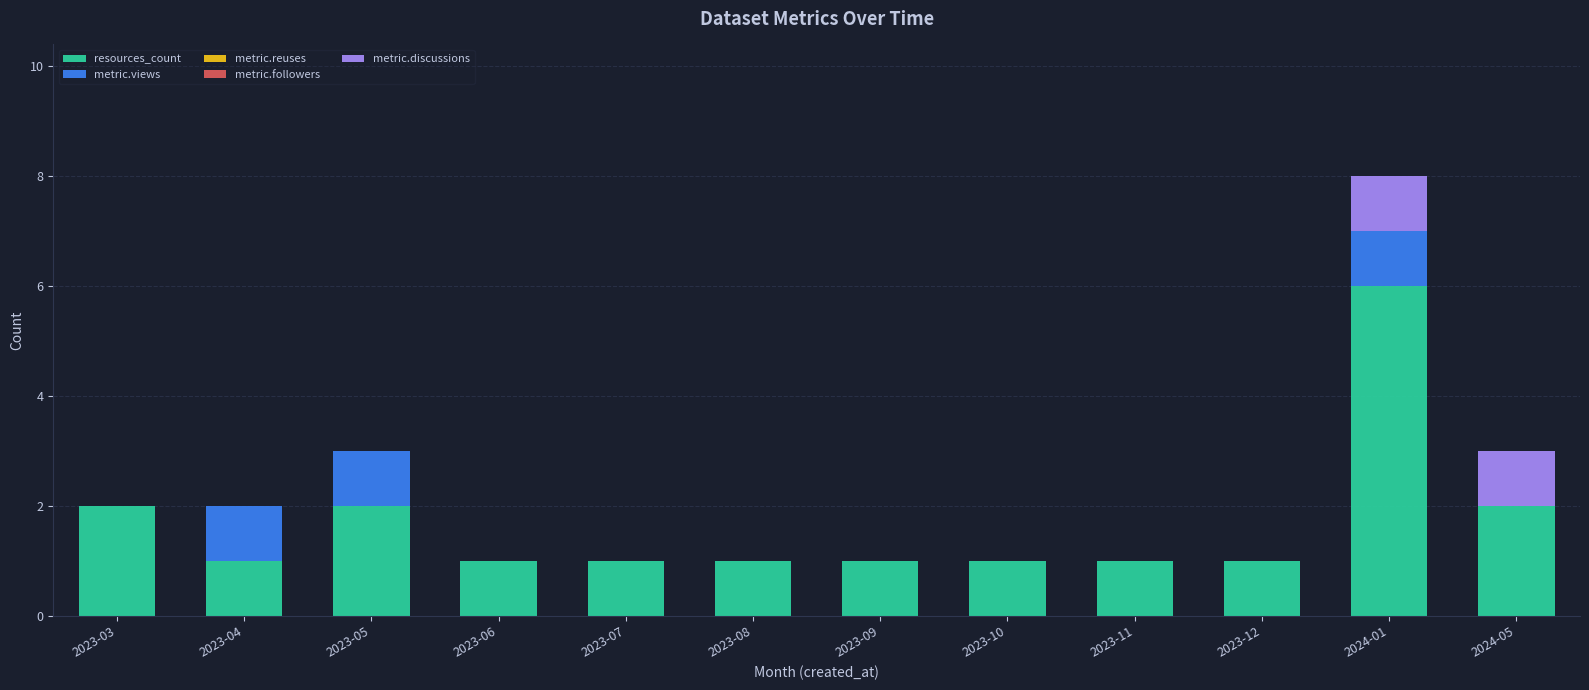

At which category is the sum across all series the highest?

2024-01